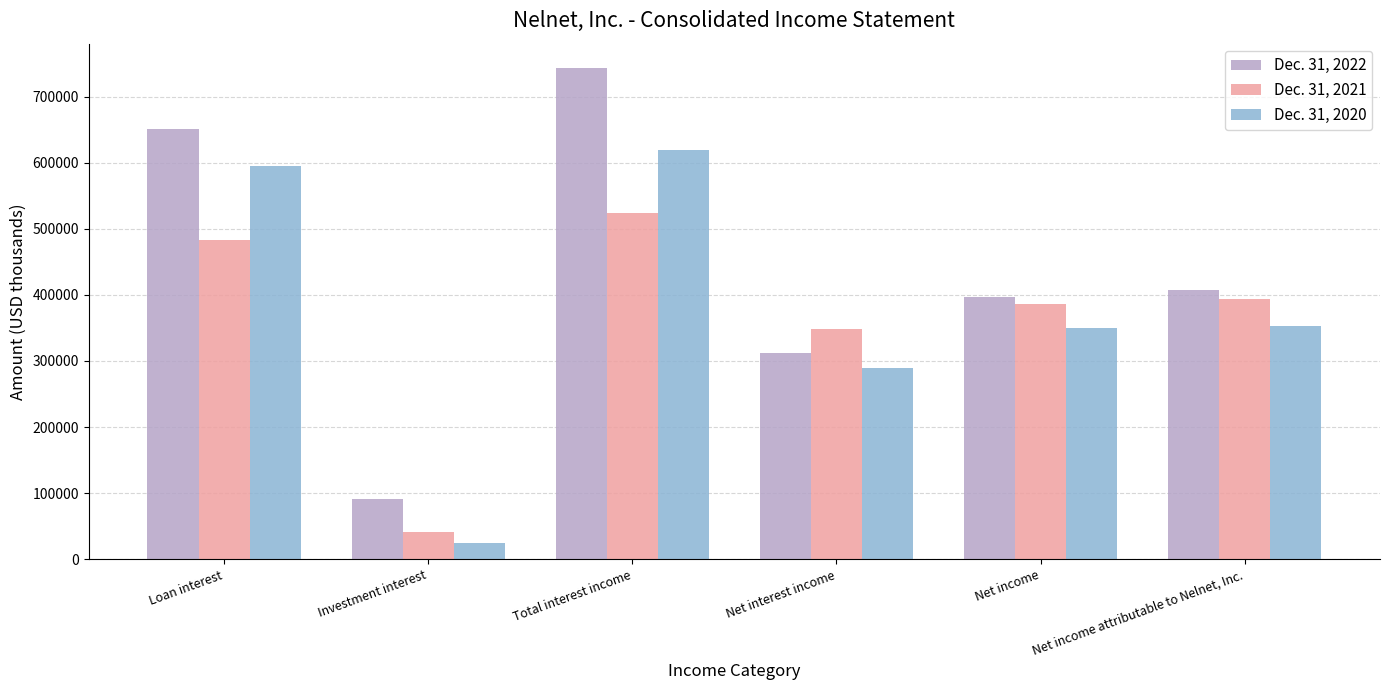

What is the difference between the highest and lowest values at Loan interest?

168868